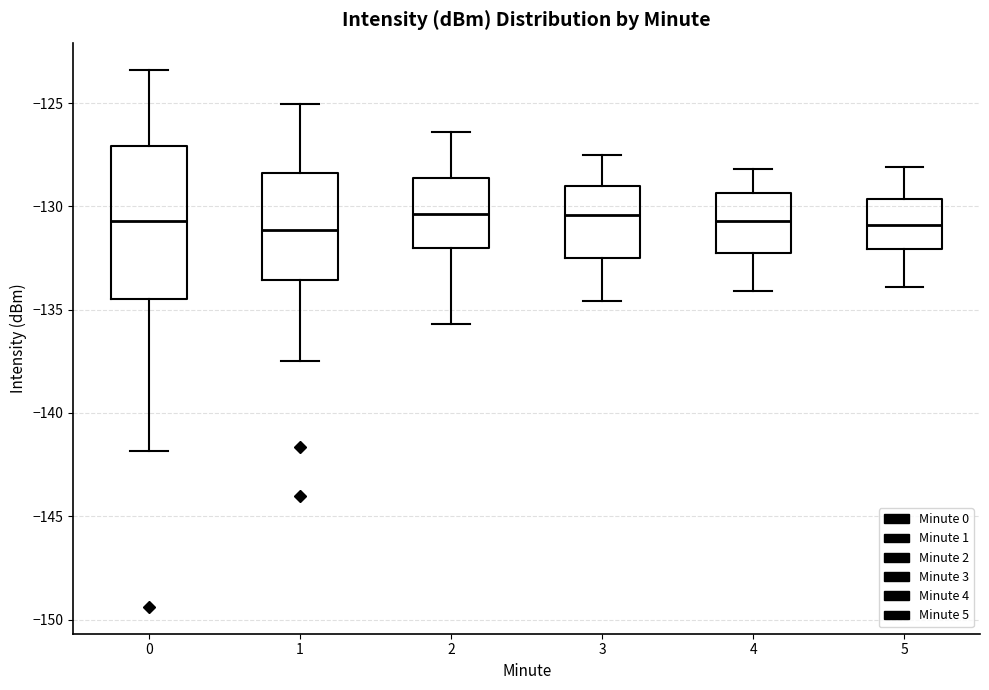

Reading left to right, read every box against the y-axis: the position of its median line, the range the box covers, and the ends of its whiskers. The values are not printed on the chart, so give them approximately, as read against the axis.

0: median -130.5, box -134.5 to -127.0, whiskers -142.0 to -123.5
1: median -131.0, box -133.5 to -128.5, whiskers -137.5 to -125.0
2: median -130.5, box -132.0 to -128.5, whiskers -135.5 to -126.5
3: median -130.5, box -132.5 to -129.0, whiskers -134.5 to -127.5
4: median -130.5, box -132.0 to -129.5, whiskers -134.0 to -128.0
5: median -131.0, box -132.0 to -129.5, whiskers -134.0 to -128.0